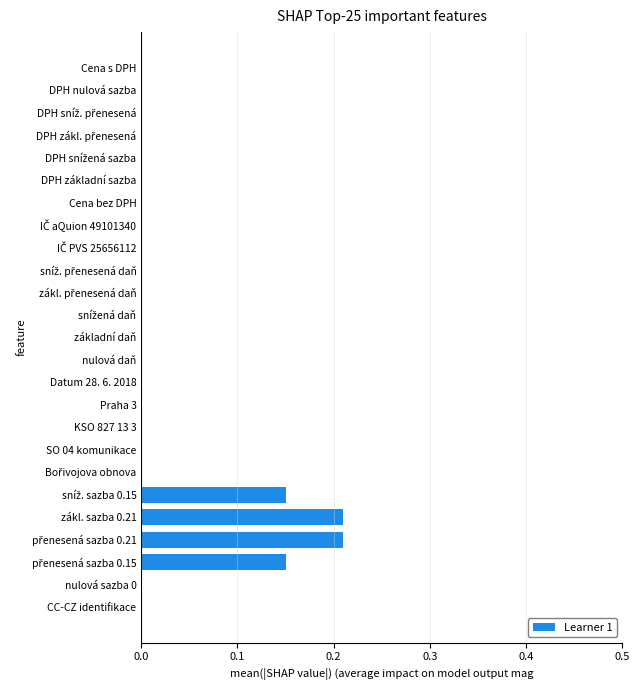

What is the change in value from KSO 827 13 3 to zákl. sazba 0.21?

+0.2